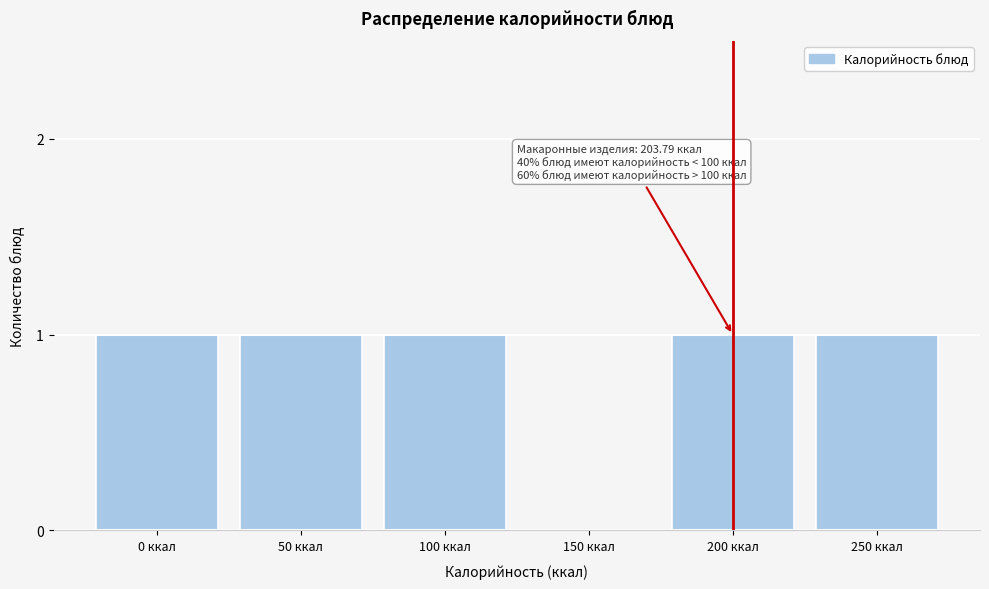

Reading left to right, what are all the values shown in this chart?

0 ккал=1	50 ккал=1	100 ккал=1	150 ккал=0	200 ккал=1	250 ккал=1